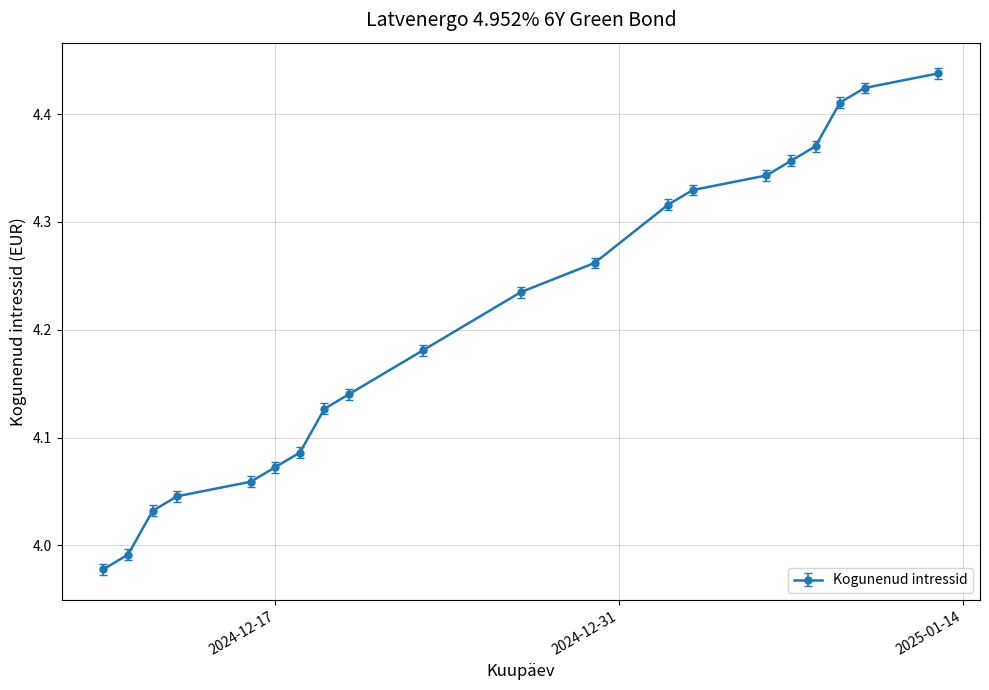

What is the sum of all values?

84.2